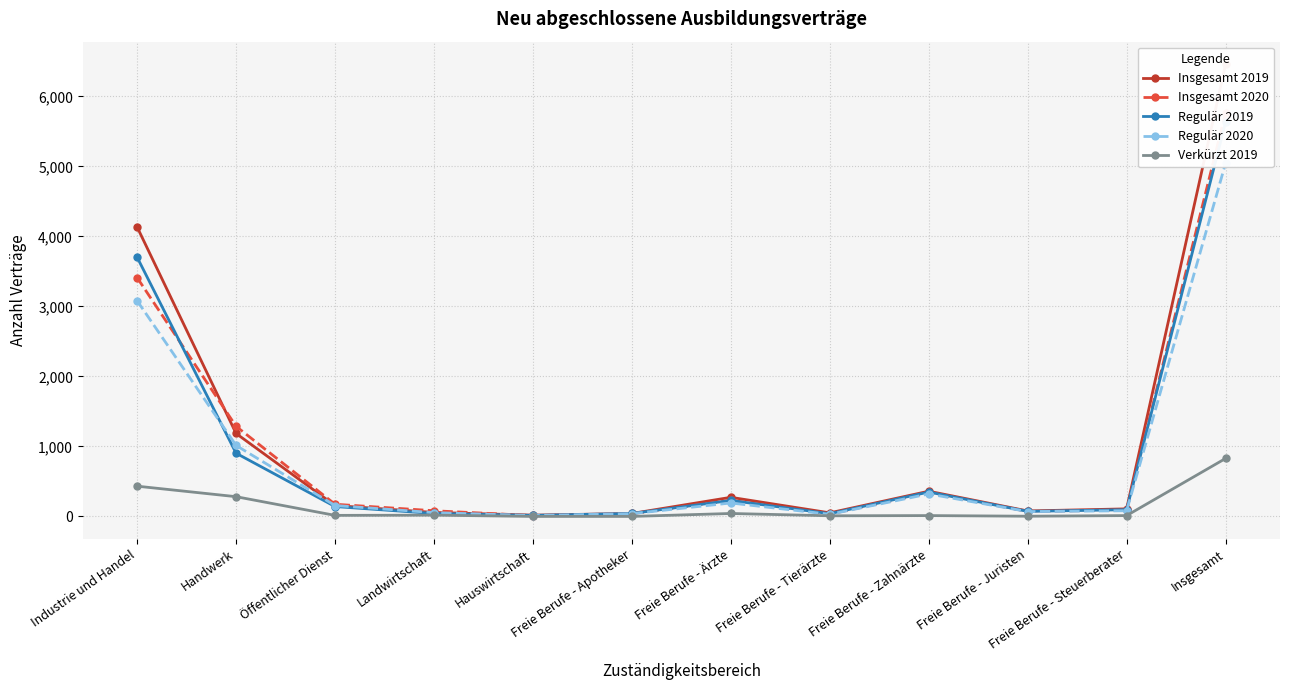

What is the spread (max minus min) of values at Freie Berufe - Apotheker?

42